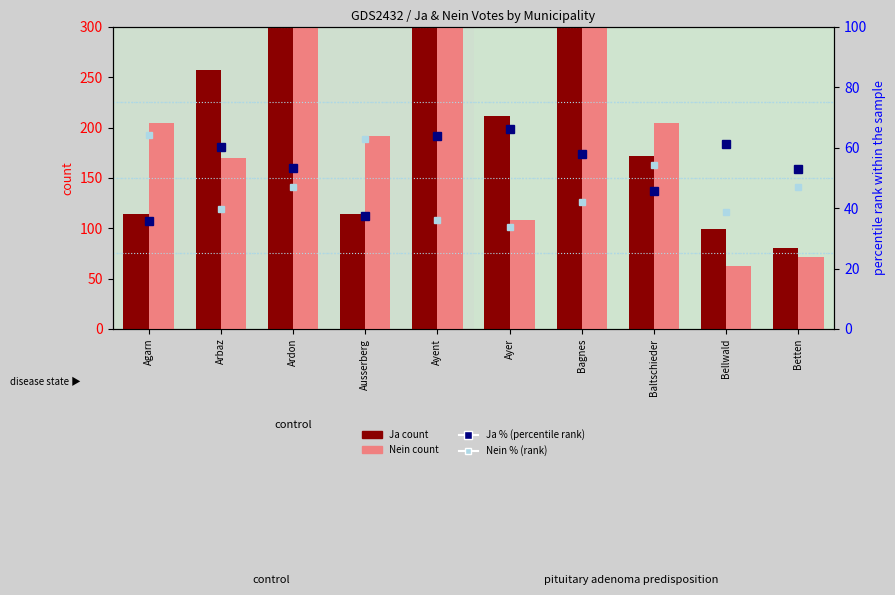

Does the chart contain stacked bars?

No